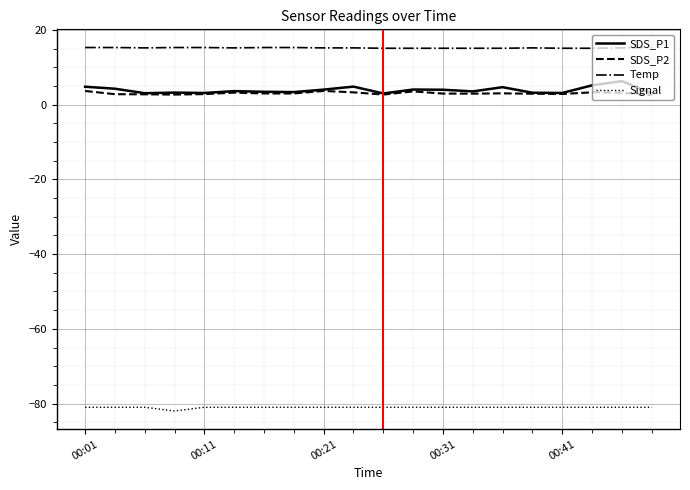

What is the minimum value shown in the chart?

-82.0